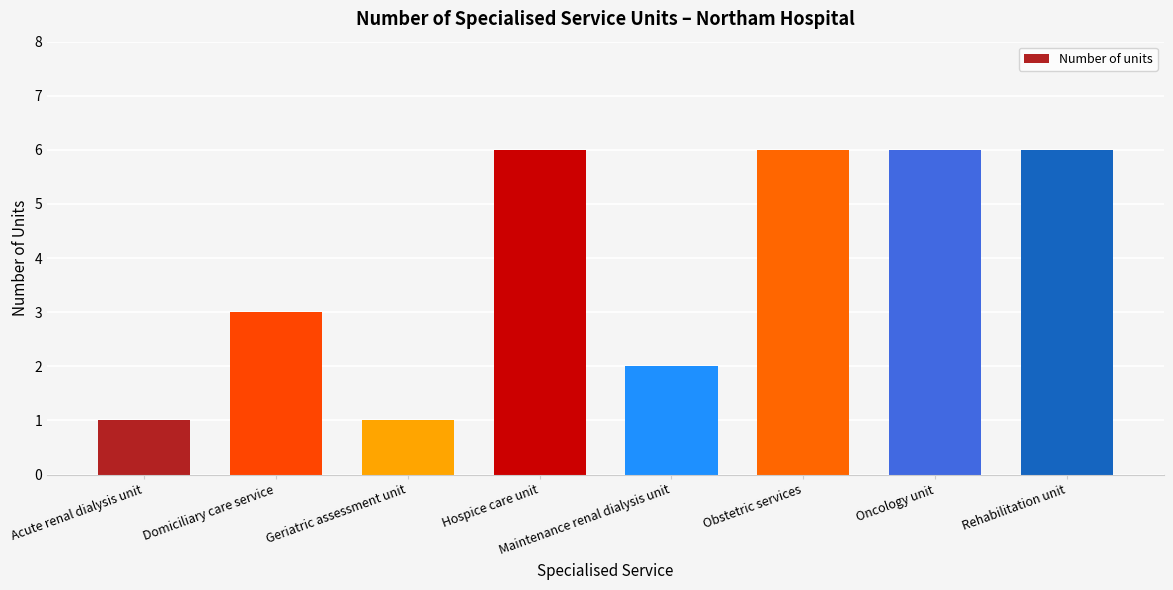

What is the sum of all values?

31